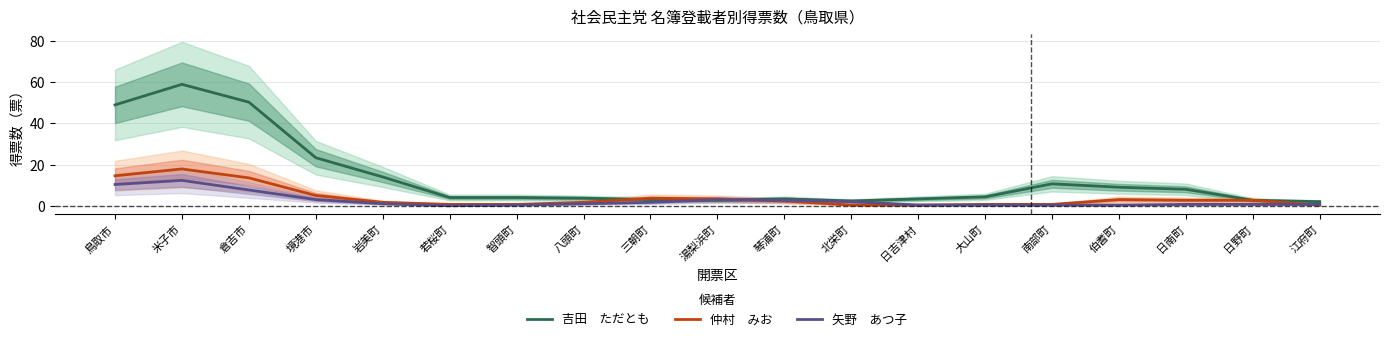

Does the chart display data point markers on the line(s)?

No